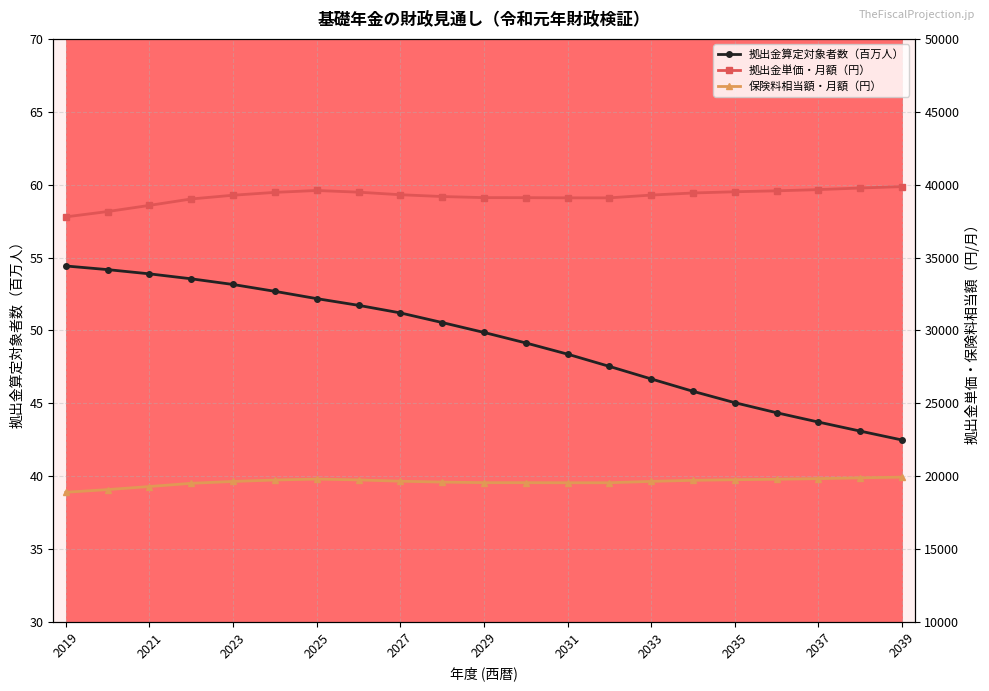

True or false: 拠出金単価・月額（円） and 拠出金算定対象者数（百万人） cross at least once.

False